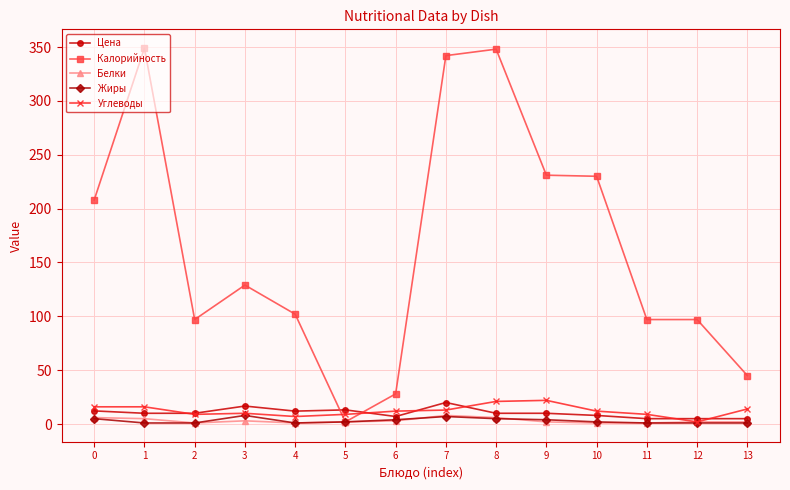

Where is the first local minimum for Калорийность?

2